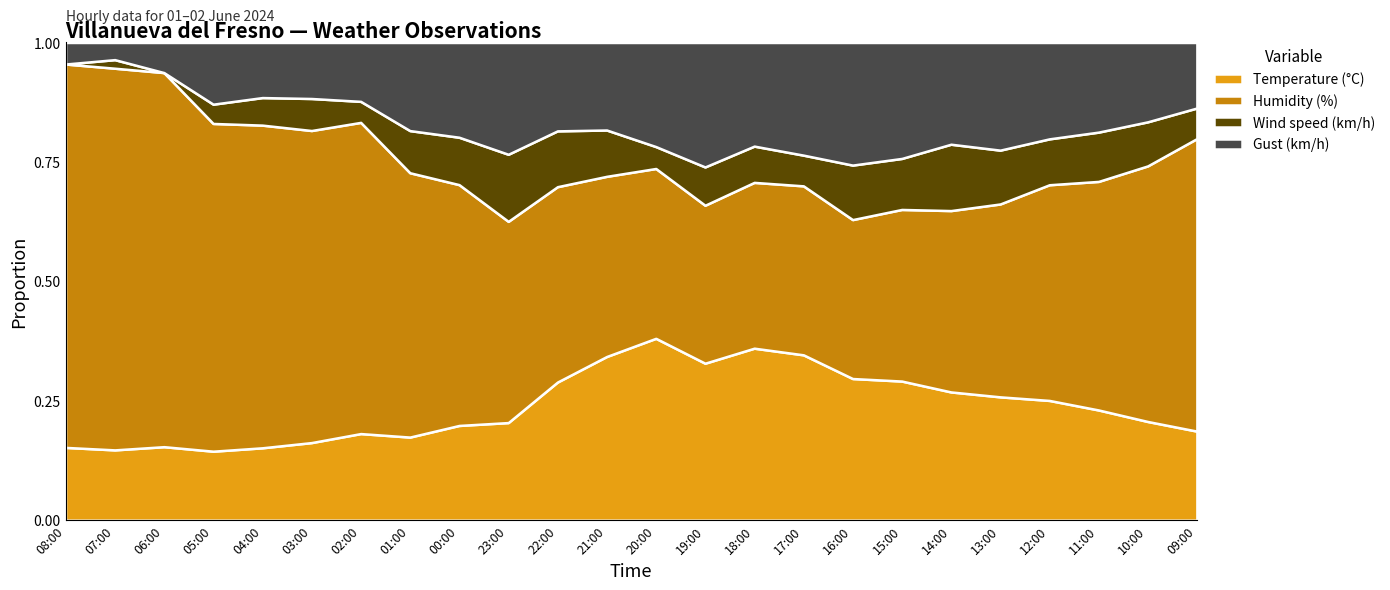

Is the value of Gust (km/h) at 07:00 greater than the value of Humidity (%) at 17:00?

No